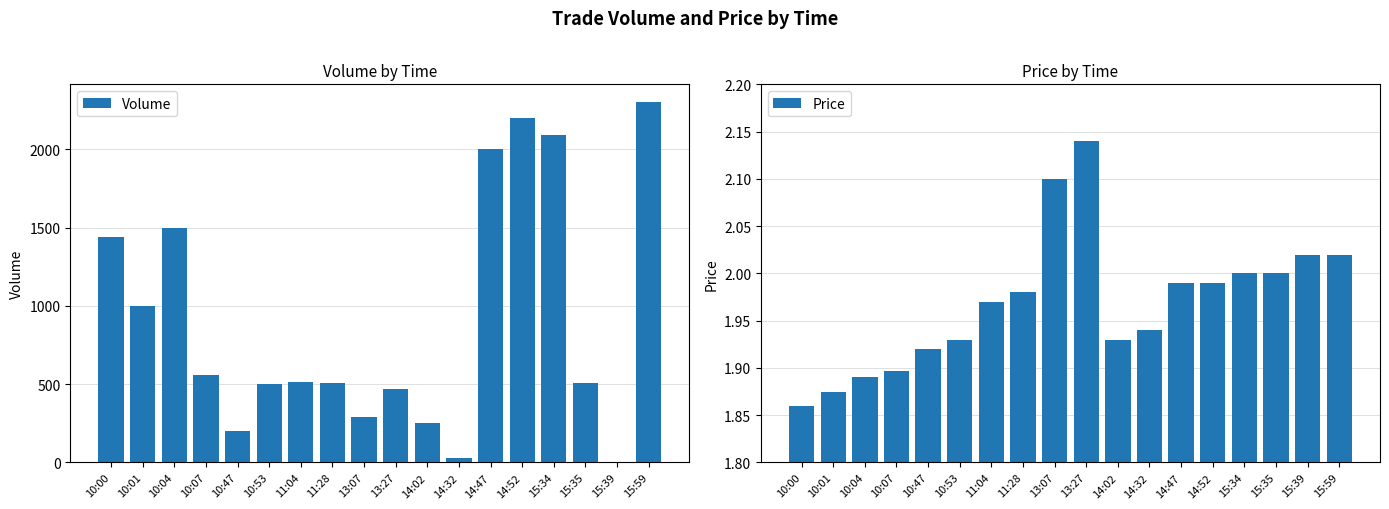

Is it true that Volume equals 514.0 at 11:04?

True